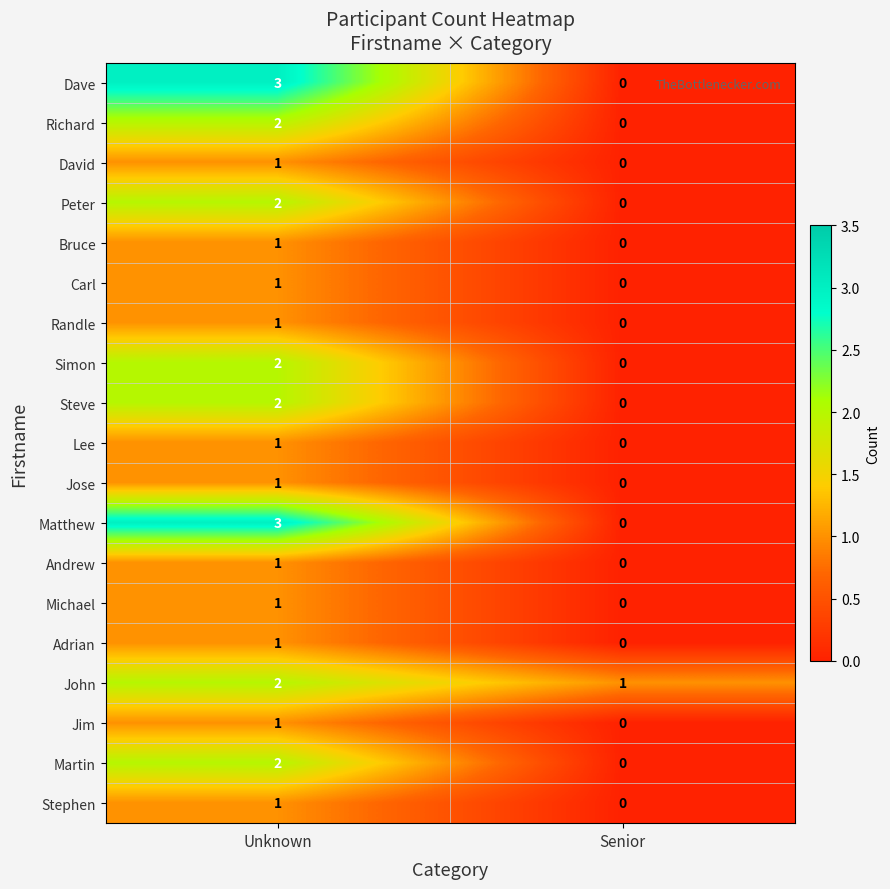

What is the total value across all series at Unknown?

29